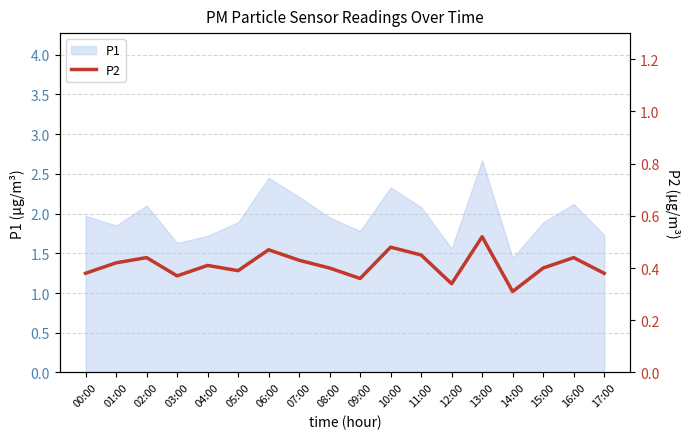

Does the chart display data point markers on the line(s)?

No